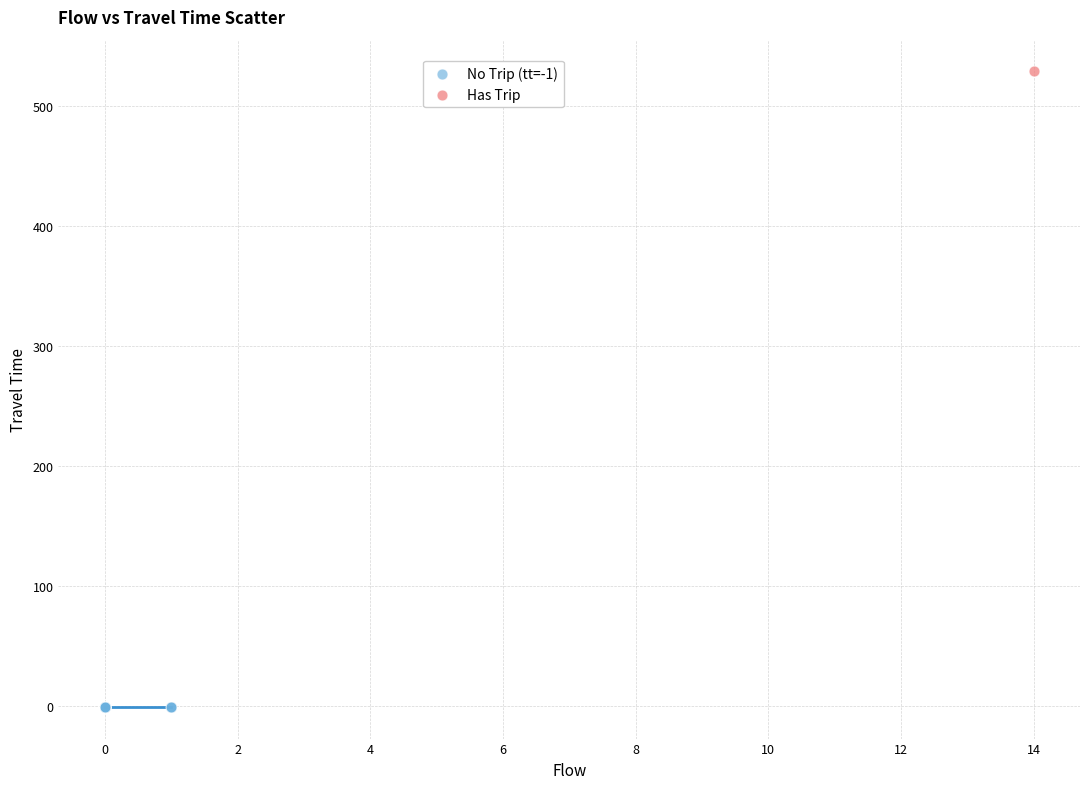

What are all the series names shown in the legend?

No Trip (tt=-1), Has Trip